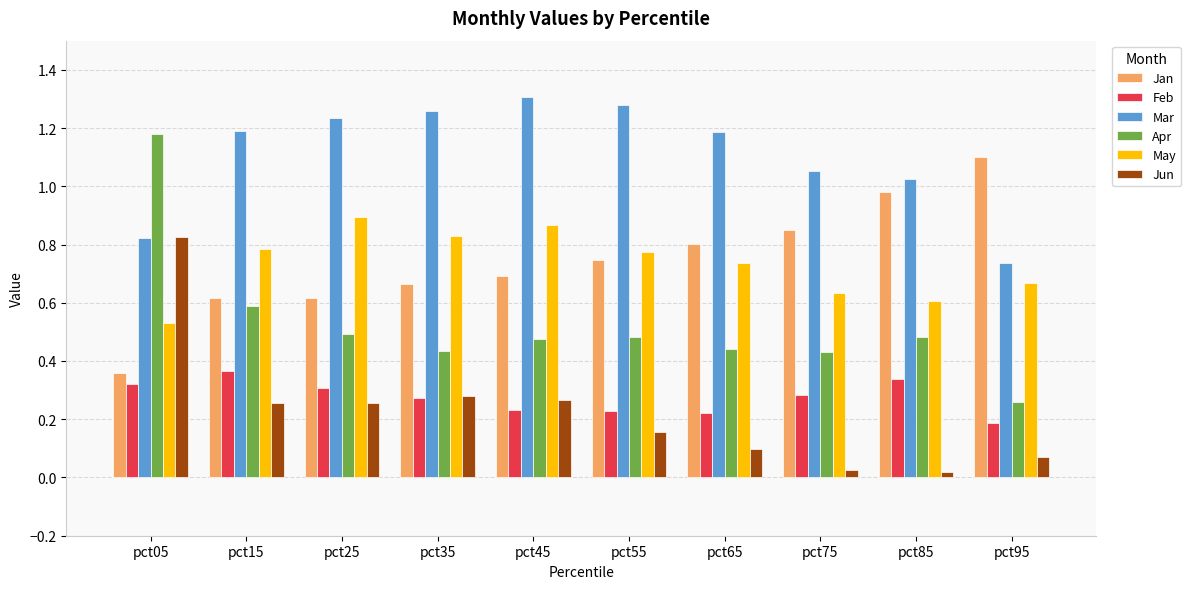

Which series has the largest range (max minus min)?

Apr